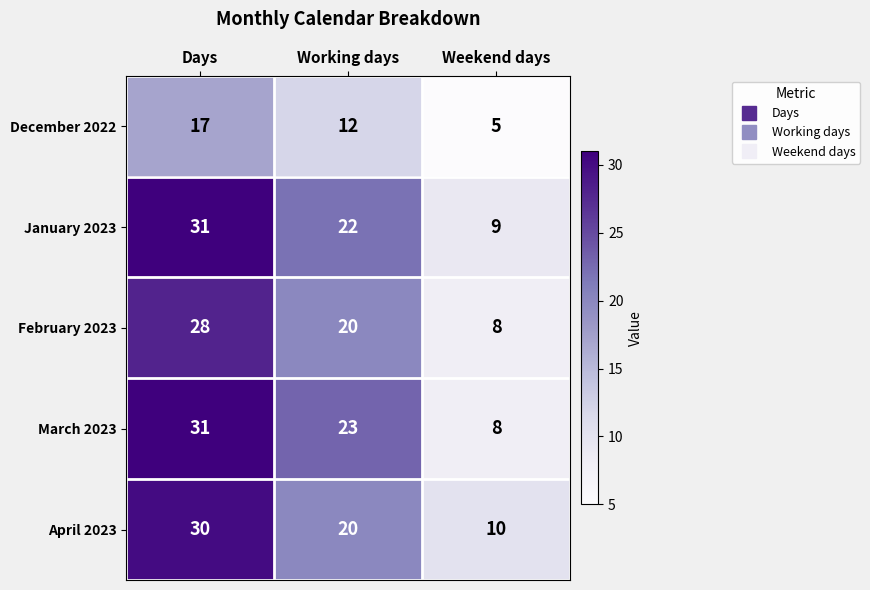

At which category is the sum across all series the highest?

Days